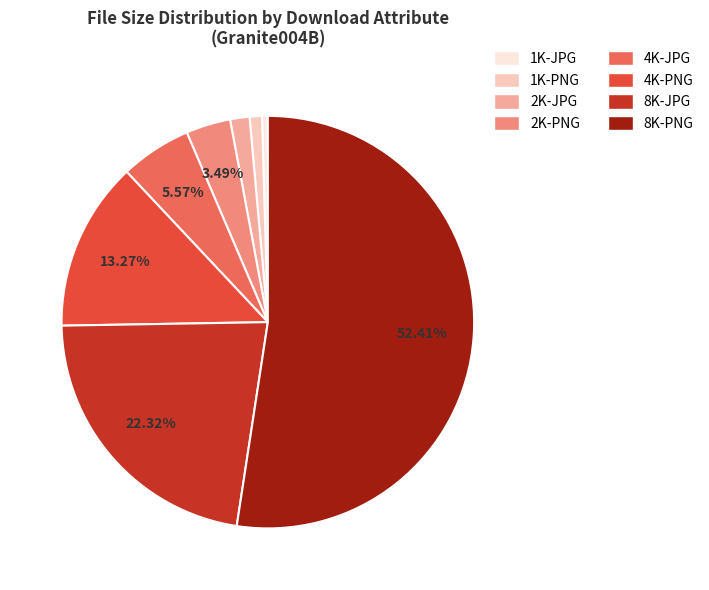

To the nearest percent, what is the difference between the largest and smallest slice percentages?

52%